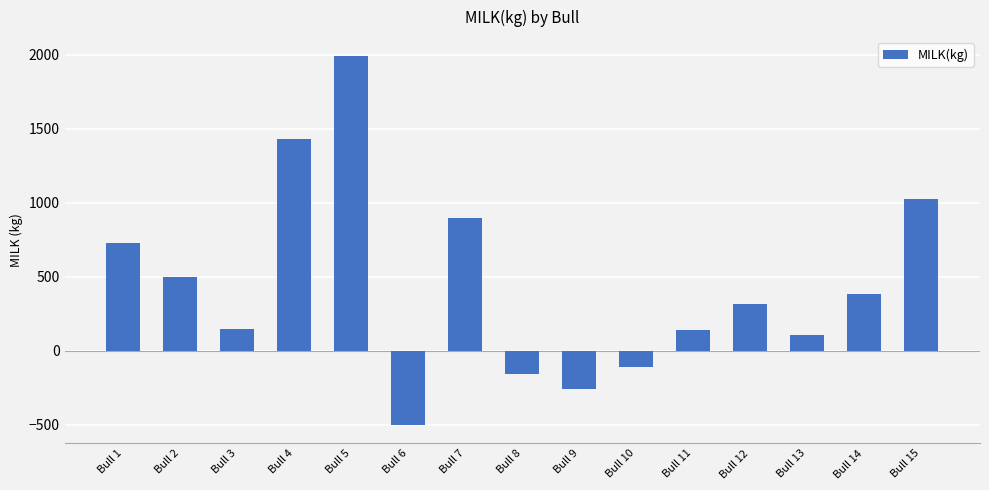

What value does the data have at Bull 2?

498